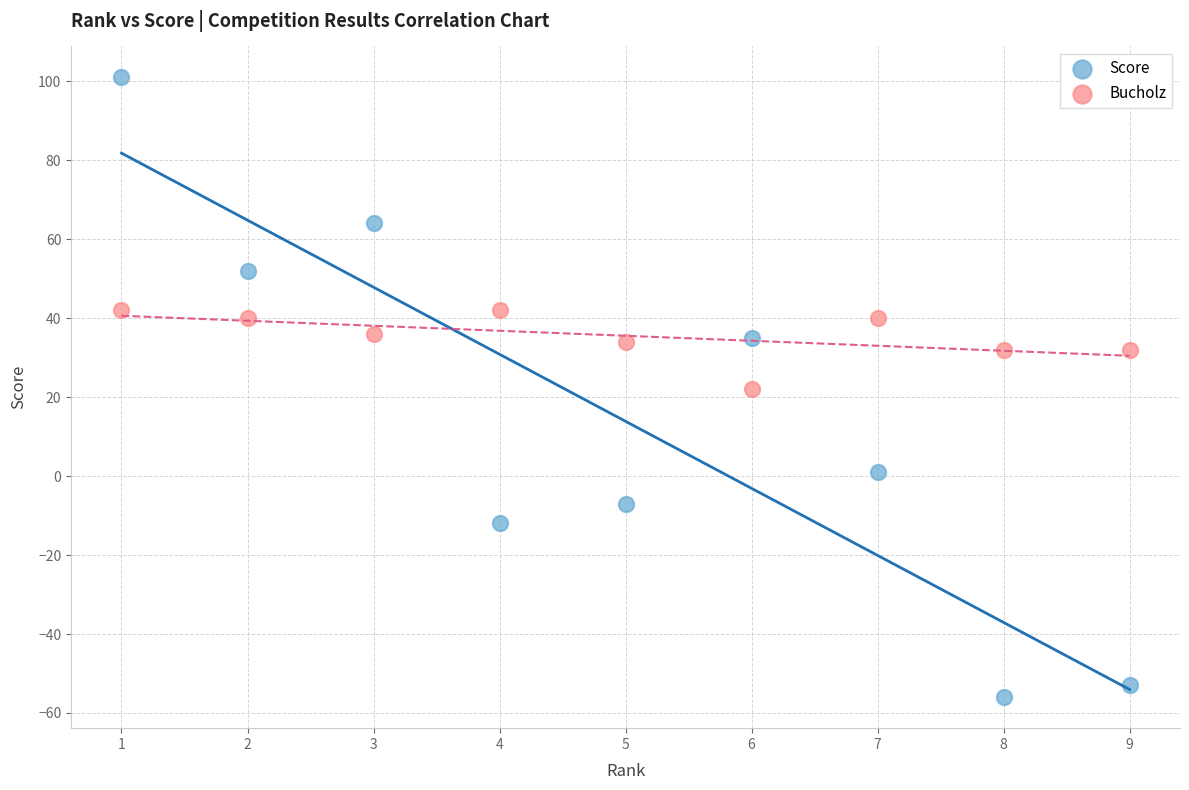

Which series reaches the minimum Y coordinate?

Score